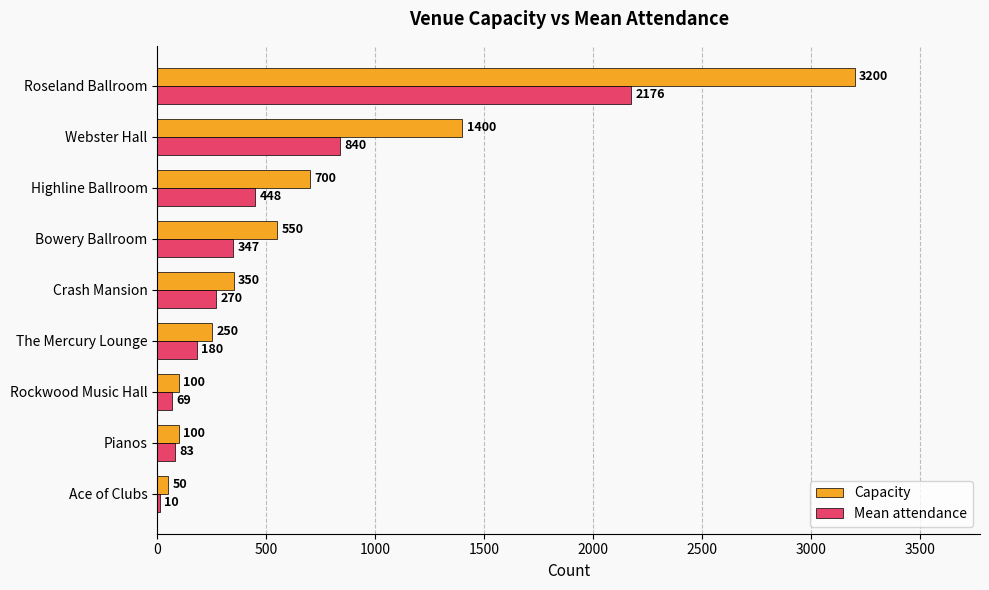

What is the highest value of the Capacity series?

3200